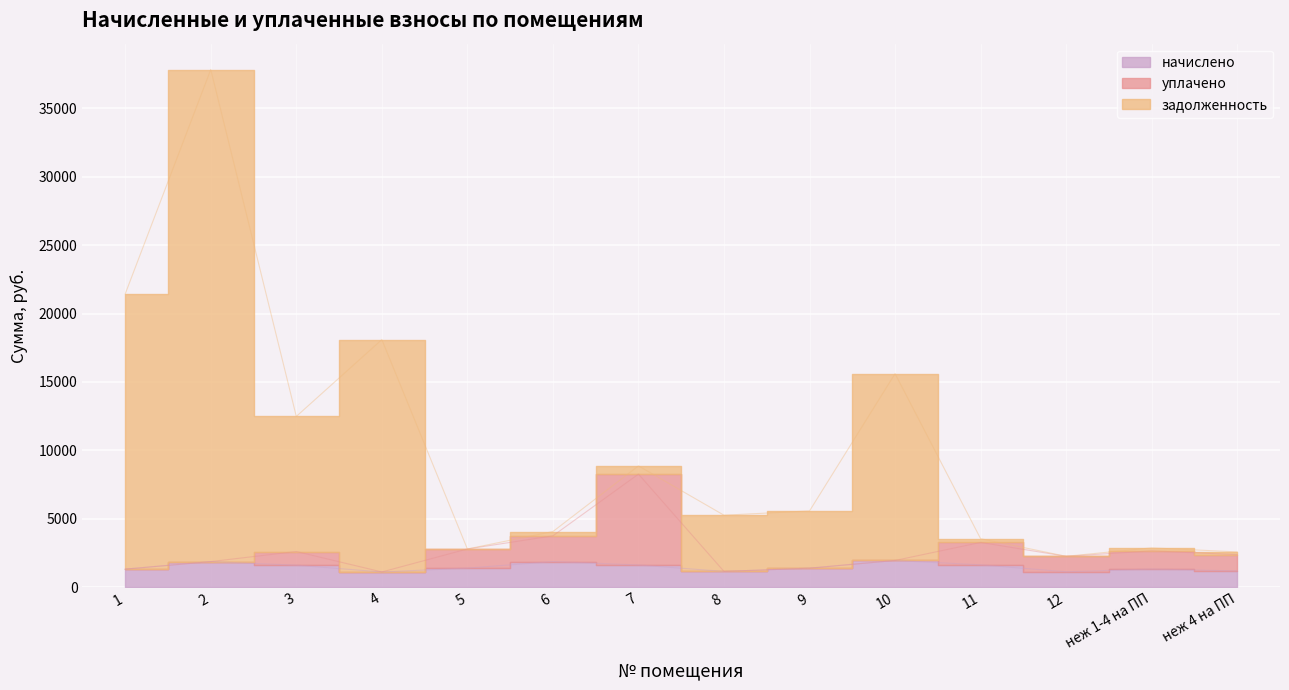

Reading left to right, extract all data points from this chart.

начислено: 1=1326.1	2=1876.2	3=1612.3	4=1119.4	5=1399.2	6=1879.4	7=1628.2	8=1157.5	9=1396.0	10=1958.9	11=1637.7	12=1132.1	неж 1-4 на ПП=1329.2	неж 4 на ПП=1192.5
уплачено: 1=1326.1	2=1876.2	3=2612.4	4=1119.4	5=2798.4	6=3758.8	7=8269.7	8=1157.5	9=1396.0	10=1958.9	11=3275.4	12=2263.7	неж 1-4 на ПП=2658.5	неж 4 на ПП=2385.0
задолженность: 1=21438.0	2=37828.4	3=12483.5	4=18096.3	5=2798.4	6=4072.0	7=8869.0	8=5265.8	9=5578.9	10=15608.5	11=3548.3	12=2263.7	неж 1-4 на ПП=2880.0	неж 4 на ПП=2583.8